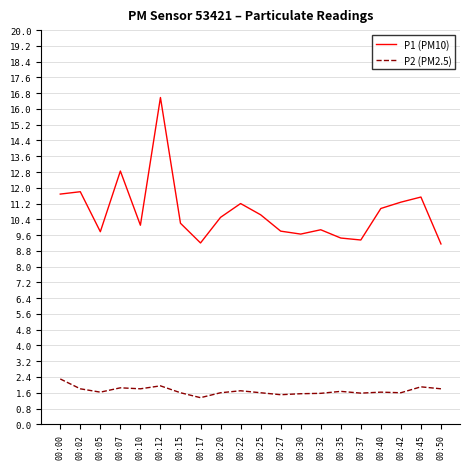

At which label does P2 (PM2.5) reach its peak?

00:00